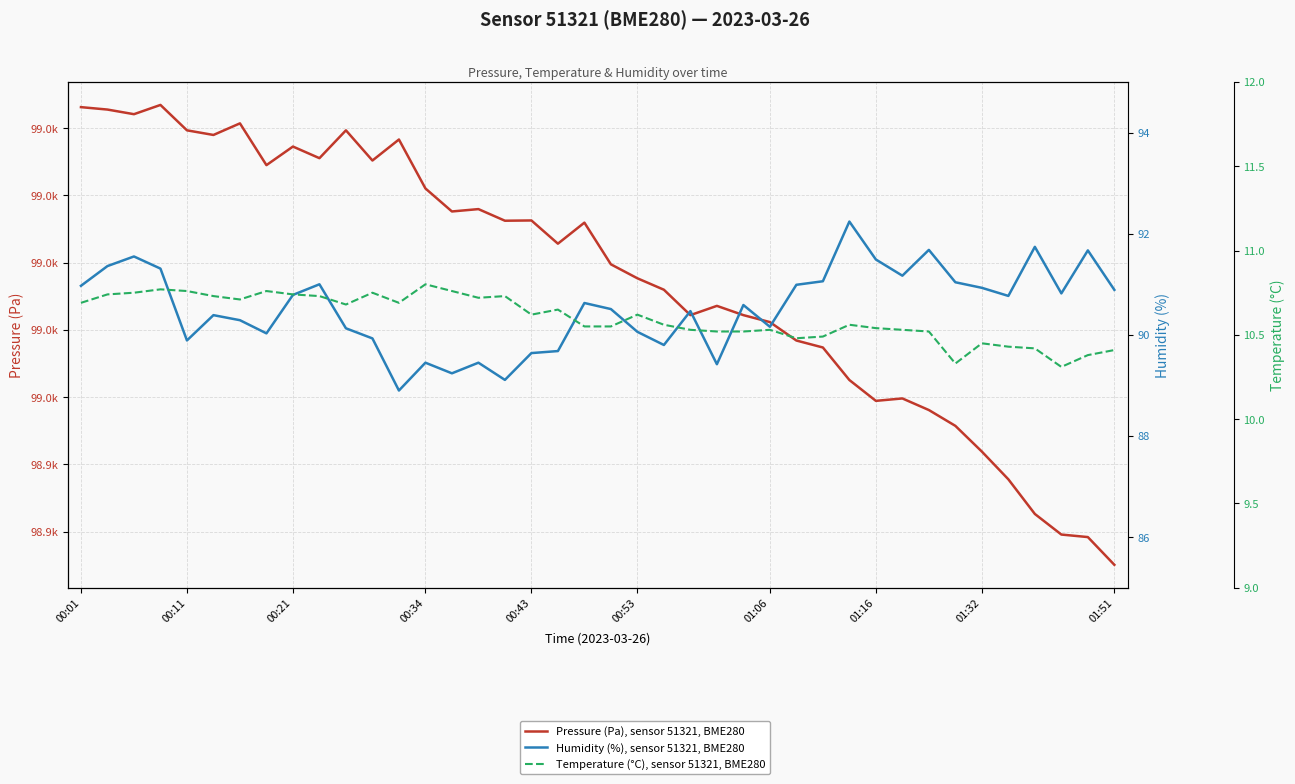

What is the average value of the Humidity (%), sensor 51321, BME280 series?

90.5